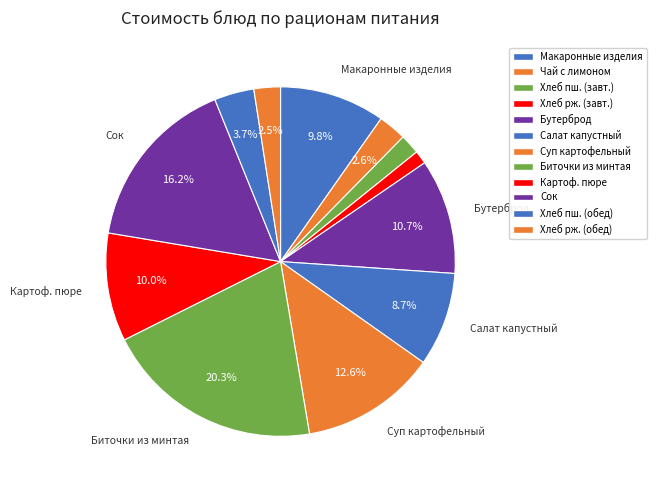

Count the number of slices in the pie.

12